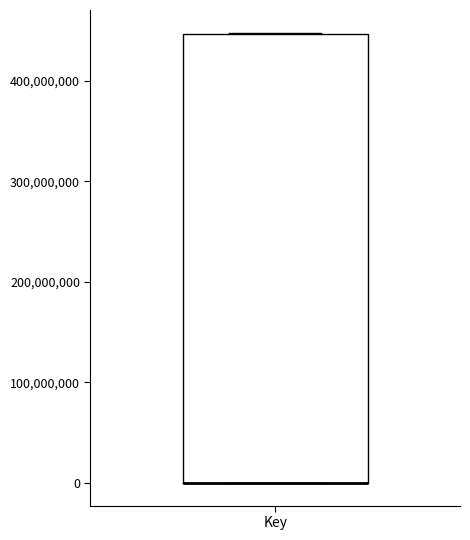

Where is the upper edge of the box for Key on the y-axis? The values are not printed on the chart, so give them approximately, as read against the axis.

450000000